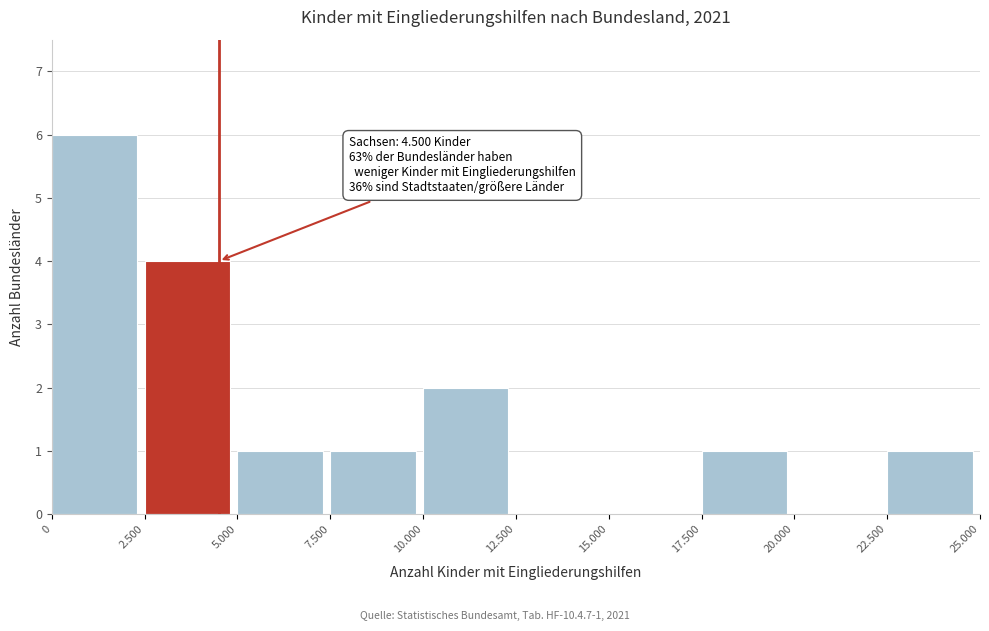

Reading right to left, what are all the values shown in this chart?

22.500=1	20.000=0	17.500=1	15.000=0	12.500=0	10.000=2	7.500=1	5.000=1	2.500=4	0=6